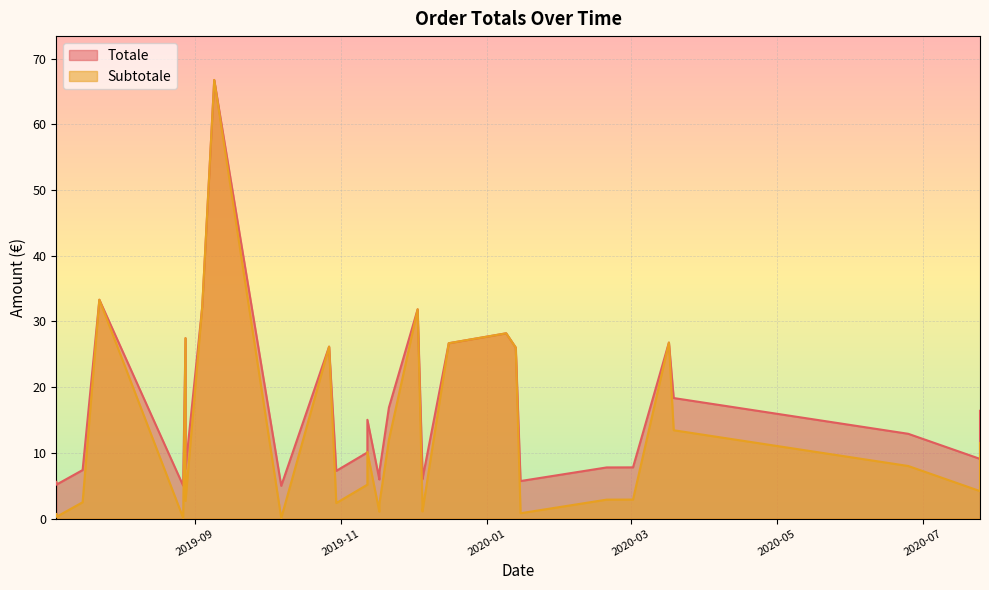

What is the spread (max minus min) of values at 2020-02-20?

4.9